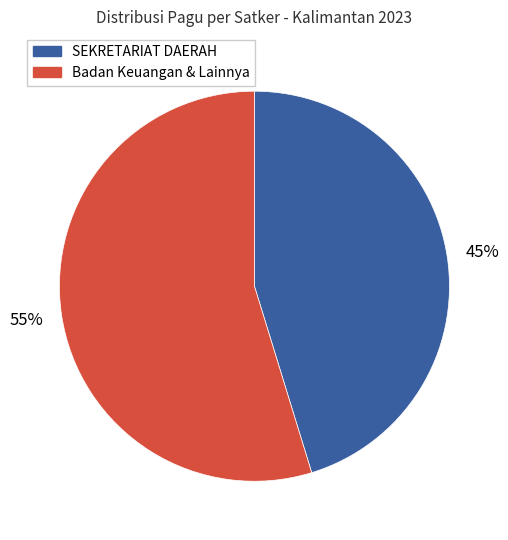

To the nearest percent, what is the average slice percentage?

50%